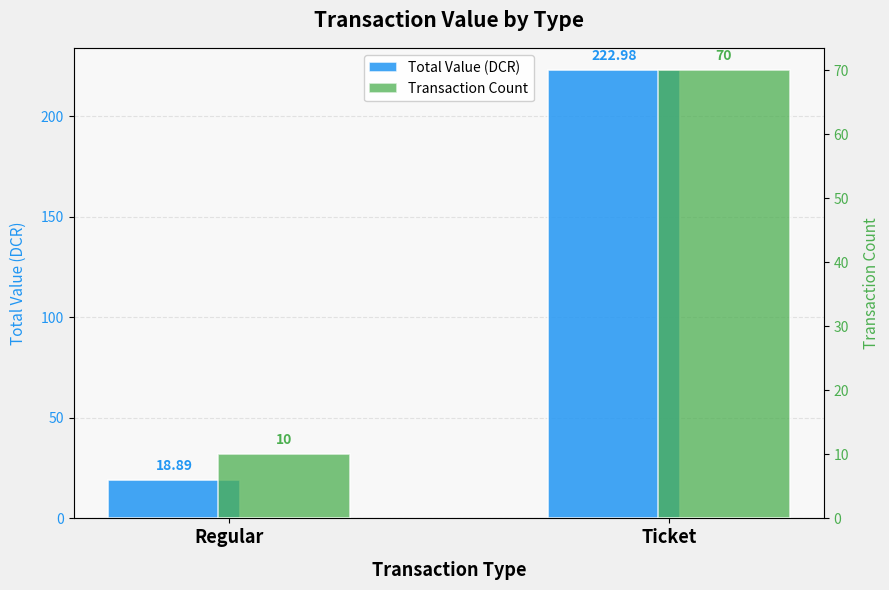

The Total Value (DCR) series shows 18.9 at Regular. True or false?

True